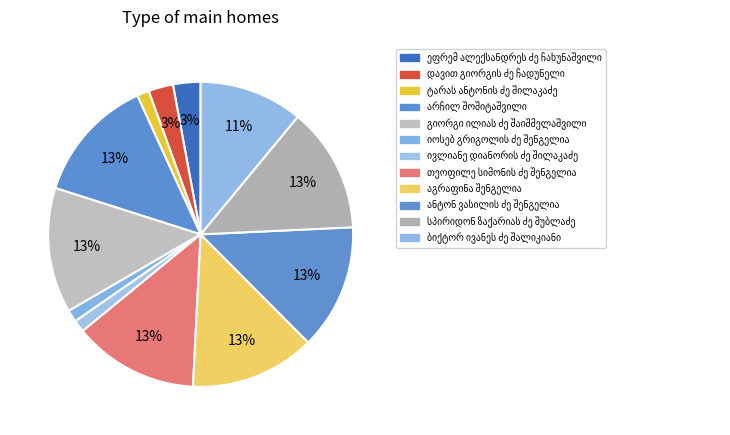

How many slices are in this pie chart?

12